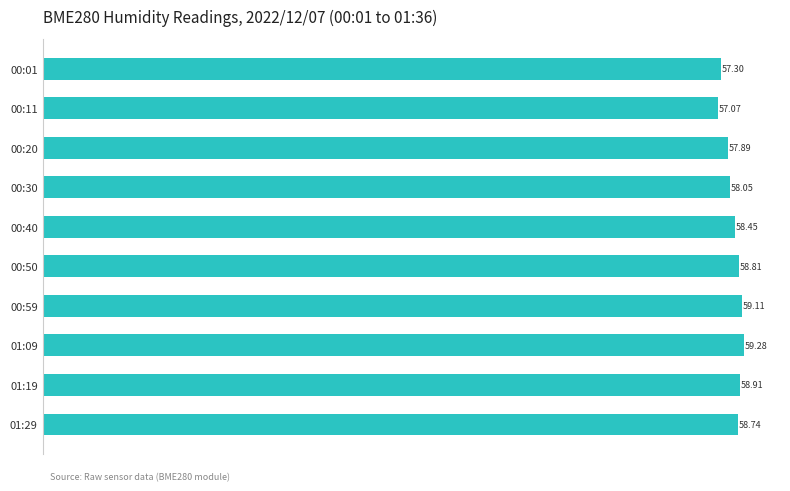

List the labels in order of value, largest first.

01:09, 00:59, 01:19, 00:50, 01:29, 00:40, 00:30, 00:20, 00:01, 00:11